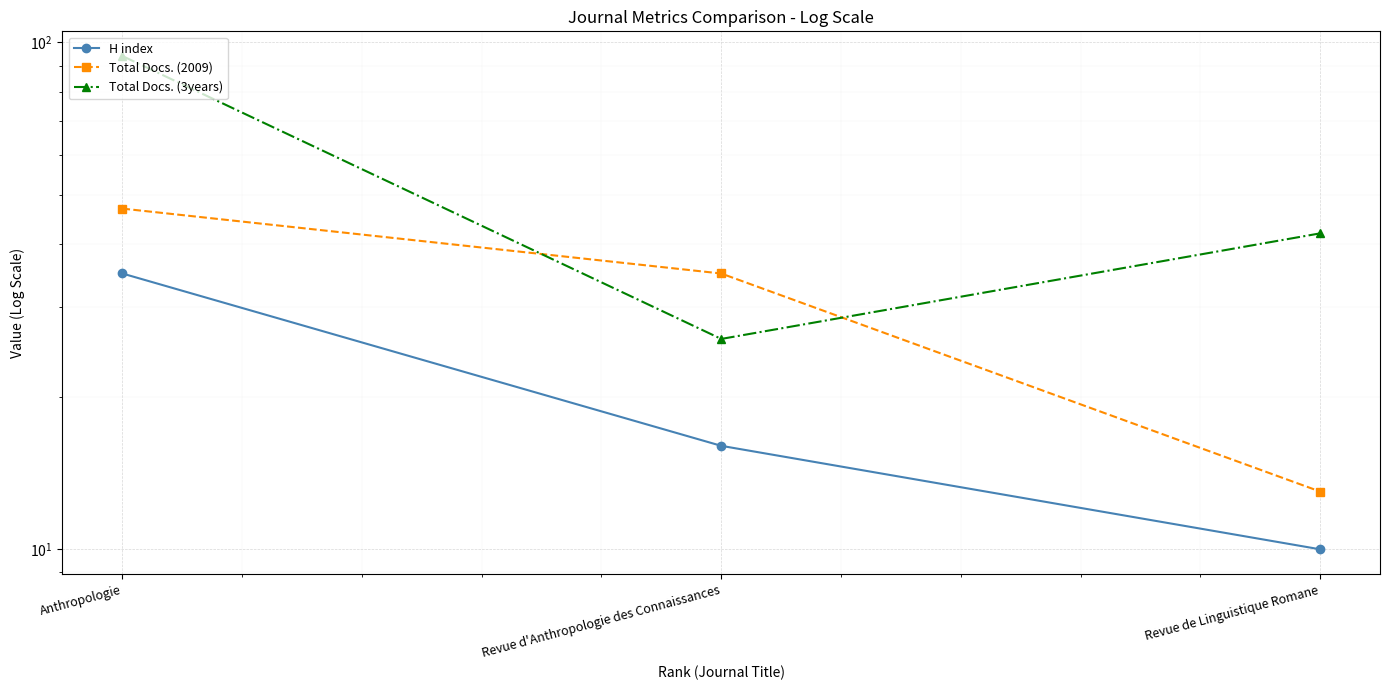

The Total Docs. (2009) series shows 71 at Anthropologie. True or false?

False